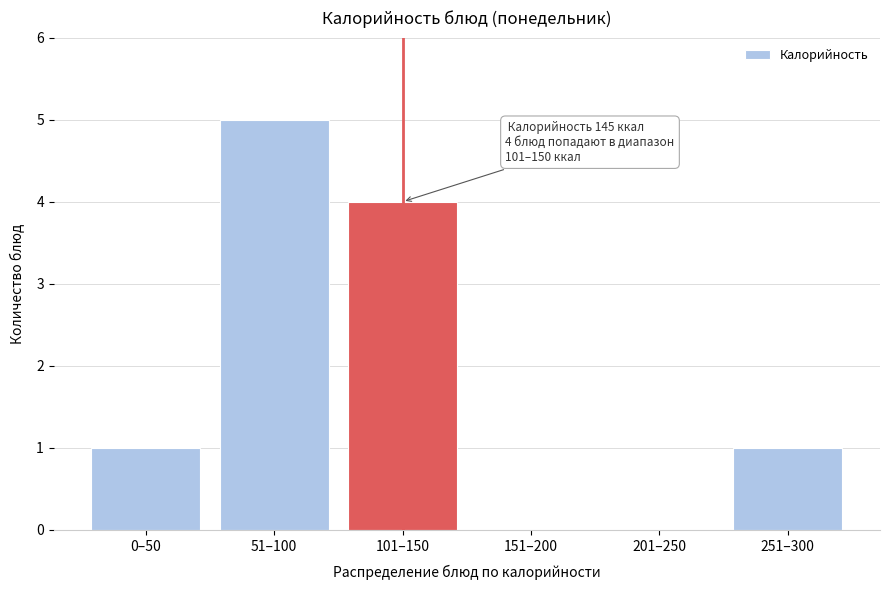

Reading left to right, extract all data points from this chart.

0–50=1	51–100=5	101–150=4	151–200=0	201–250=0	251–300=1